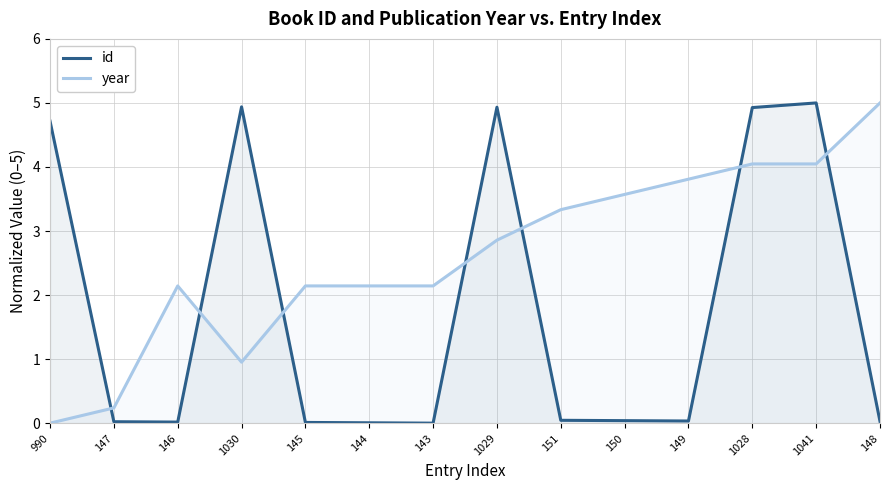

Does the chart display data point markers on the line(s)?

No